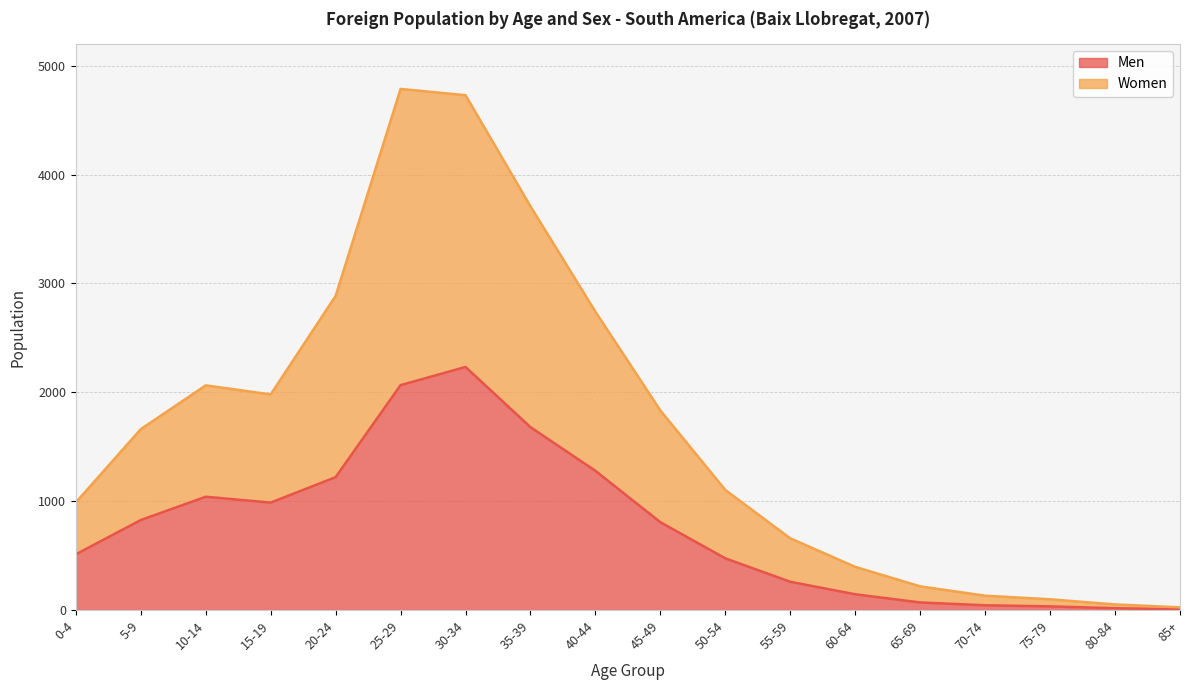

What is the value of the Women point at the 16th from the left?

99